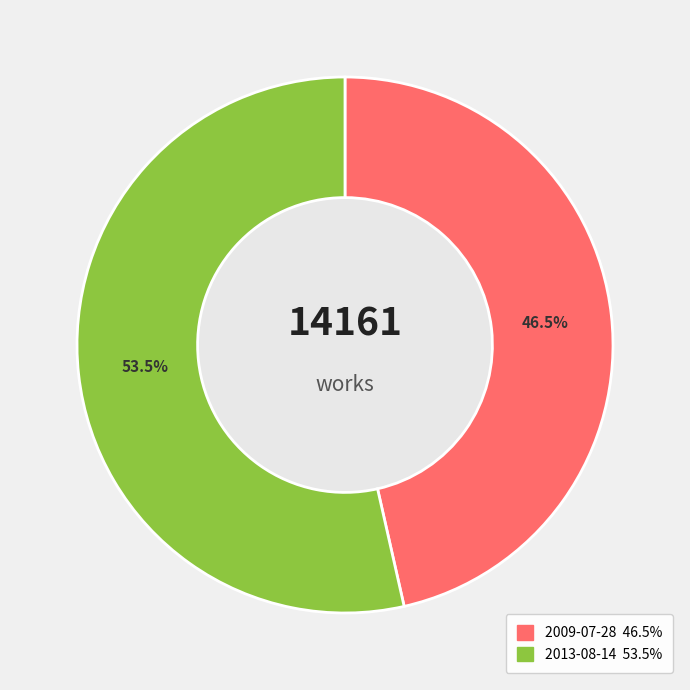

How many segments does this pie chart have?

2